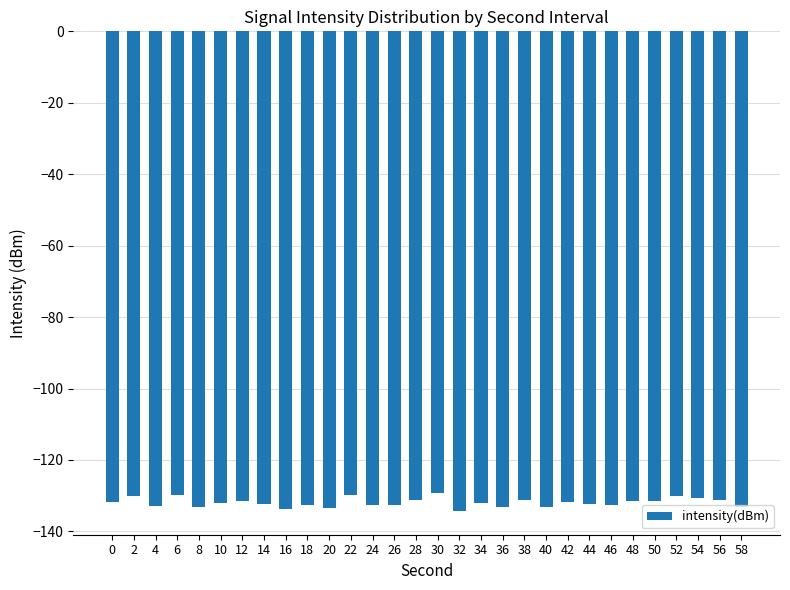

What is the maximum value shown in the chart?

-129.2